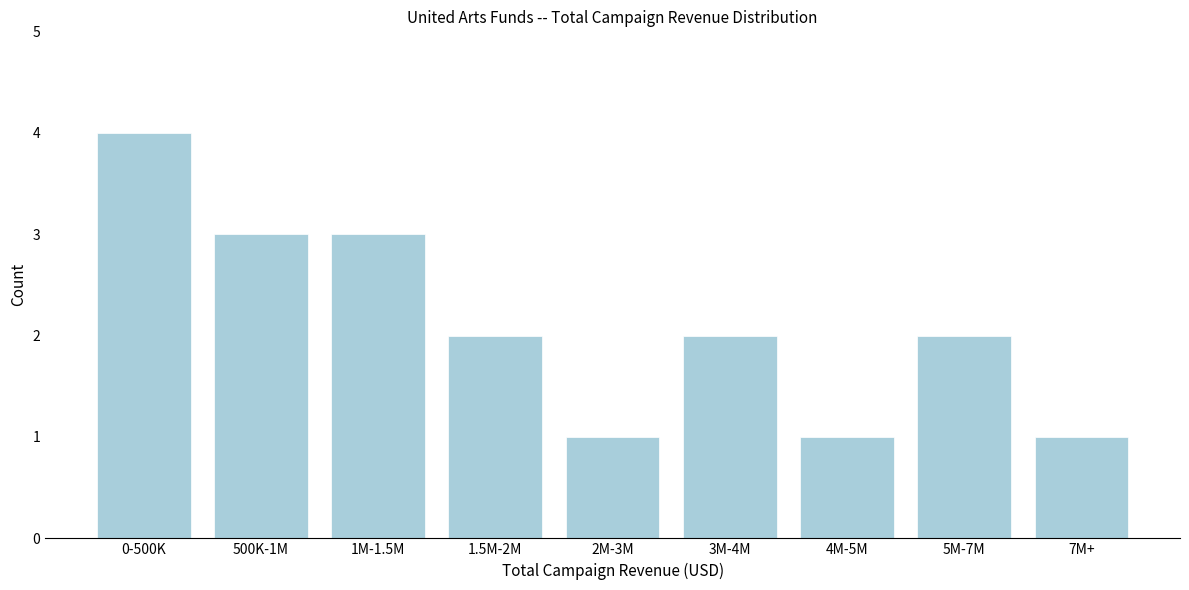

Reading left to right, extract all data points from this chart.

0-500K=4	500K-1M=3	1M-1.5M=3	1.5M-2M=2	2M-3M=1	3M-4M=2	4M-5M=1	5M-7M=2	7M+=1